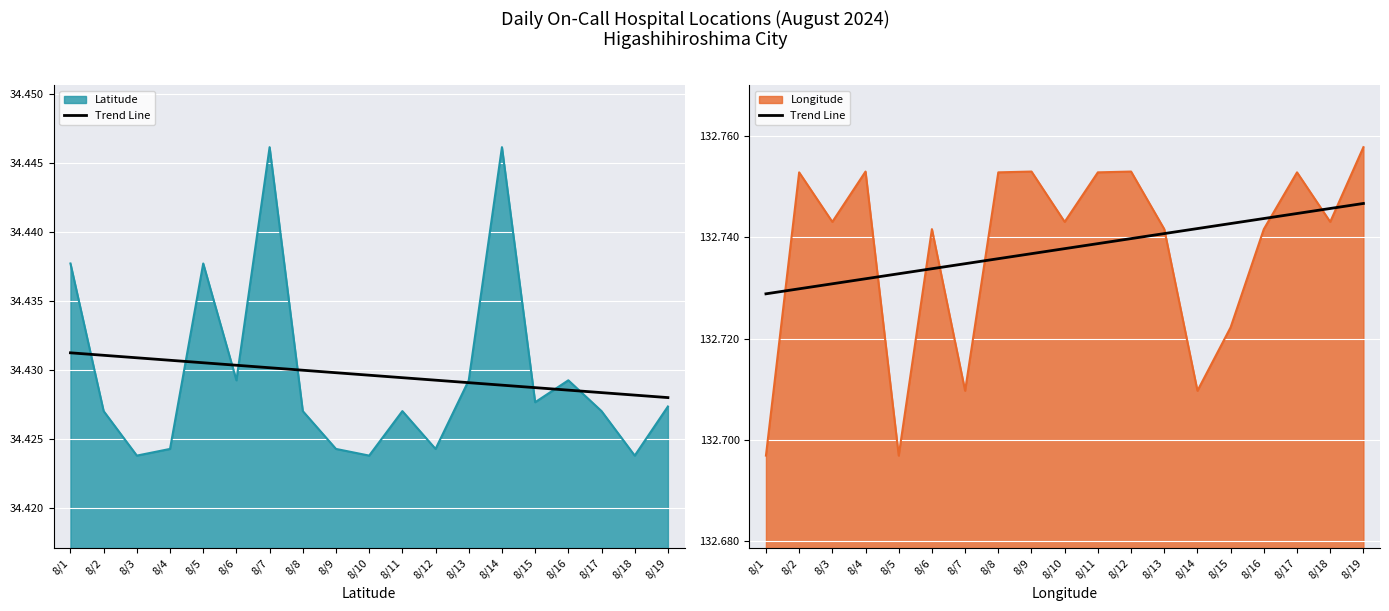

Does the chart display data point markers on the line(s)?

No